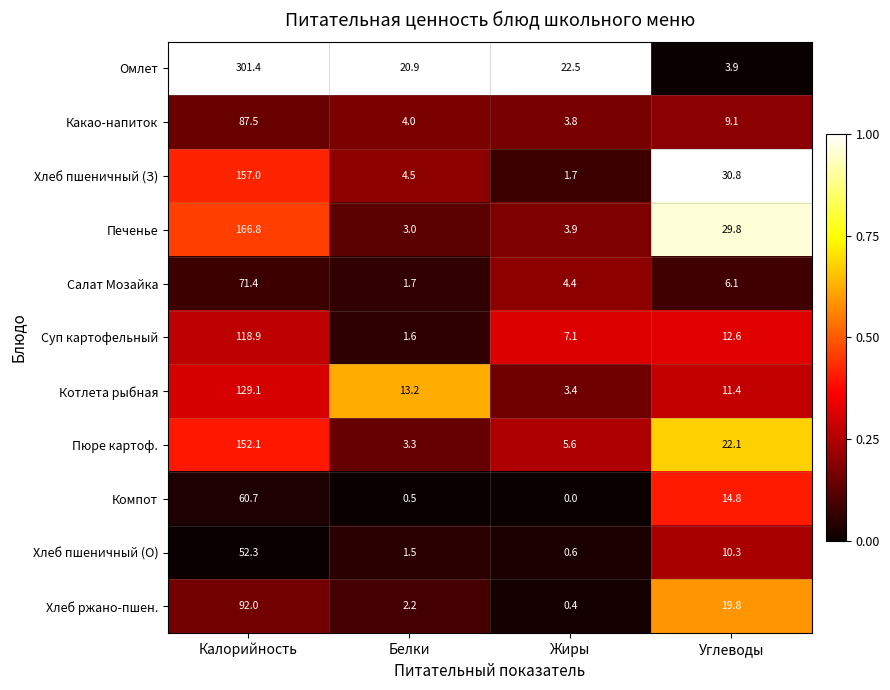

The value of Компот at Углеводы is 20.4. True or false?

False